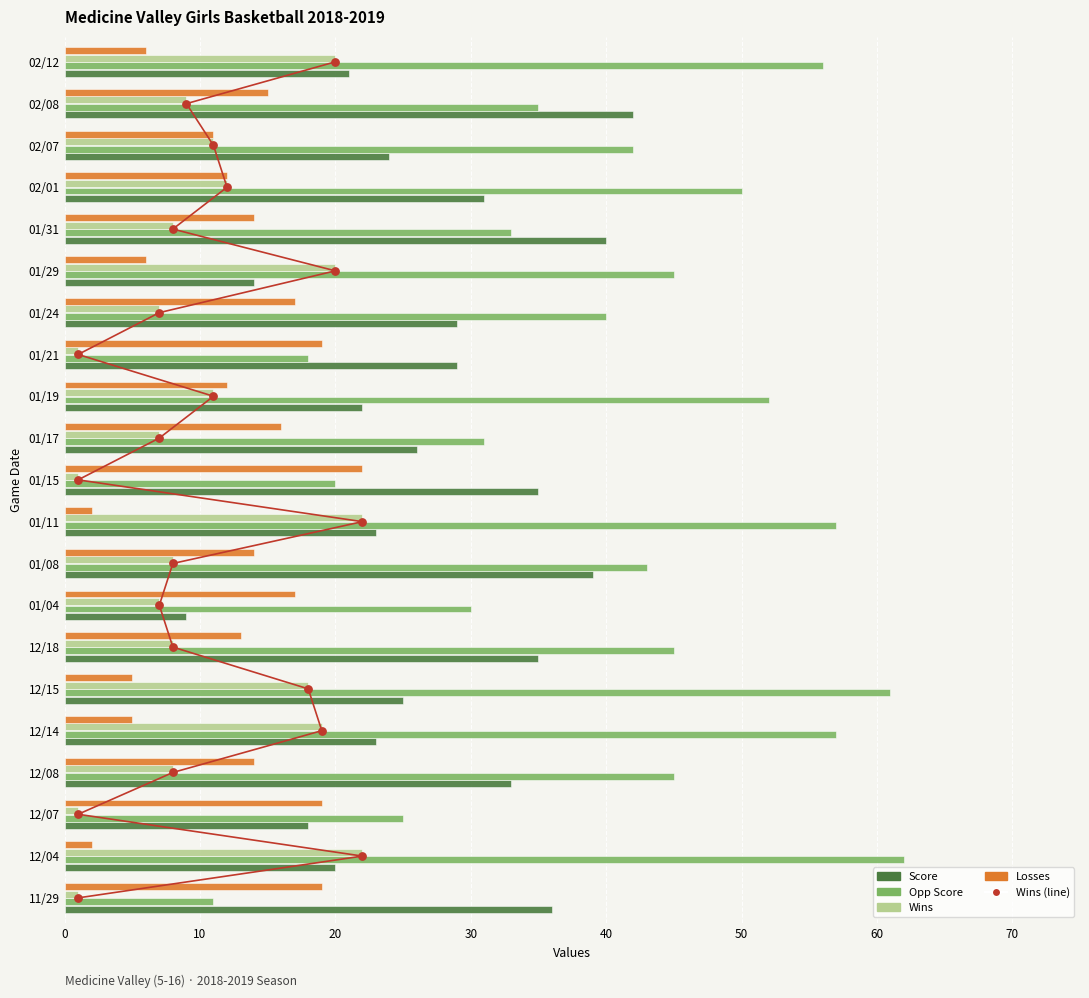

Which series has the largest Y range (max minus min)?

Opp Score